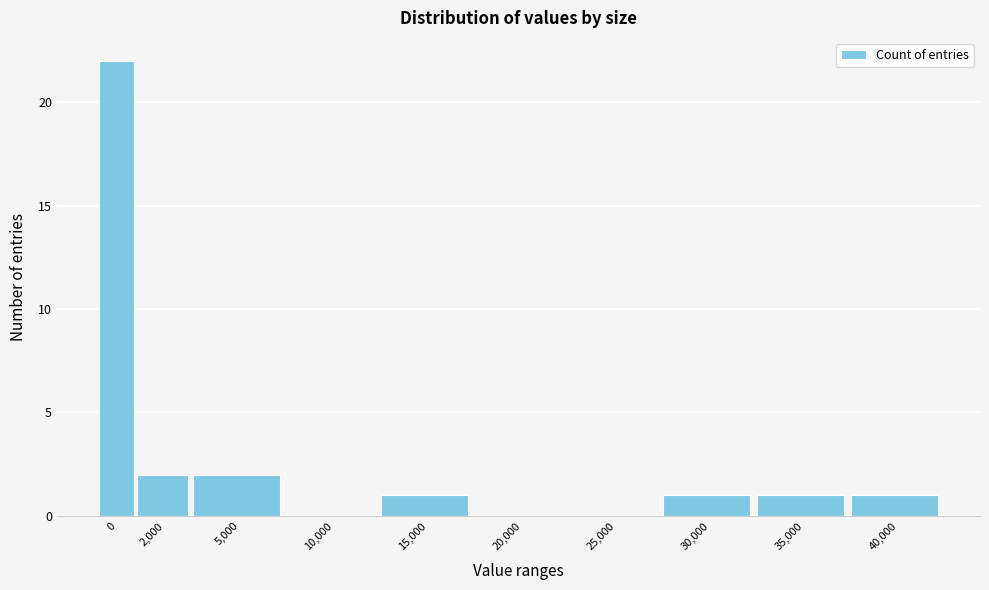

Reading left to right, transcribe all the data shown in this chart.

0=22	2,000=2	5,000=2	10,000=0	15,000=1	20,000=0	25,000=0	30,000=1	35,000=1	40,000=1